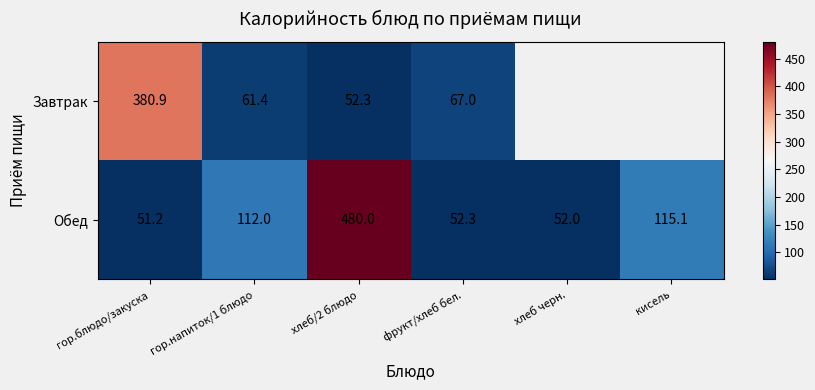

List the labels in order of Обед value, largest first.

хлеб/2 блюдо, кисель, гор.напиток/1 блюдо, фрукт/хлеб бел., хлеб черн., гор.блюдо/закуска